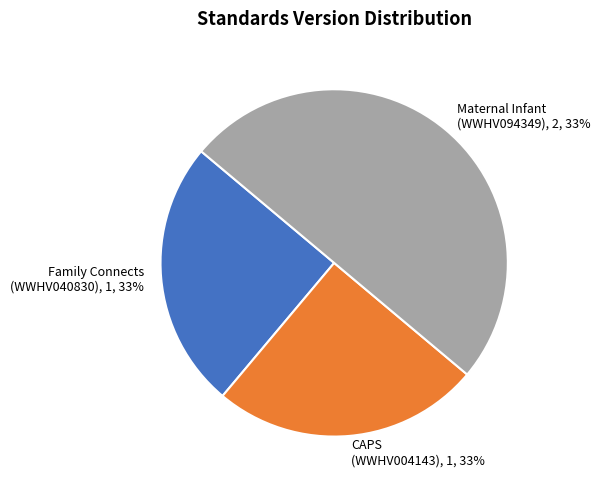

Which category has the smallest portion of the pie?

WWHV040830